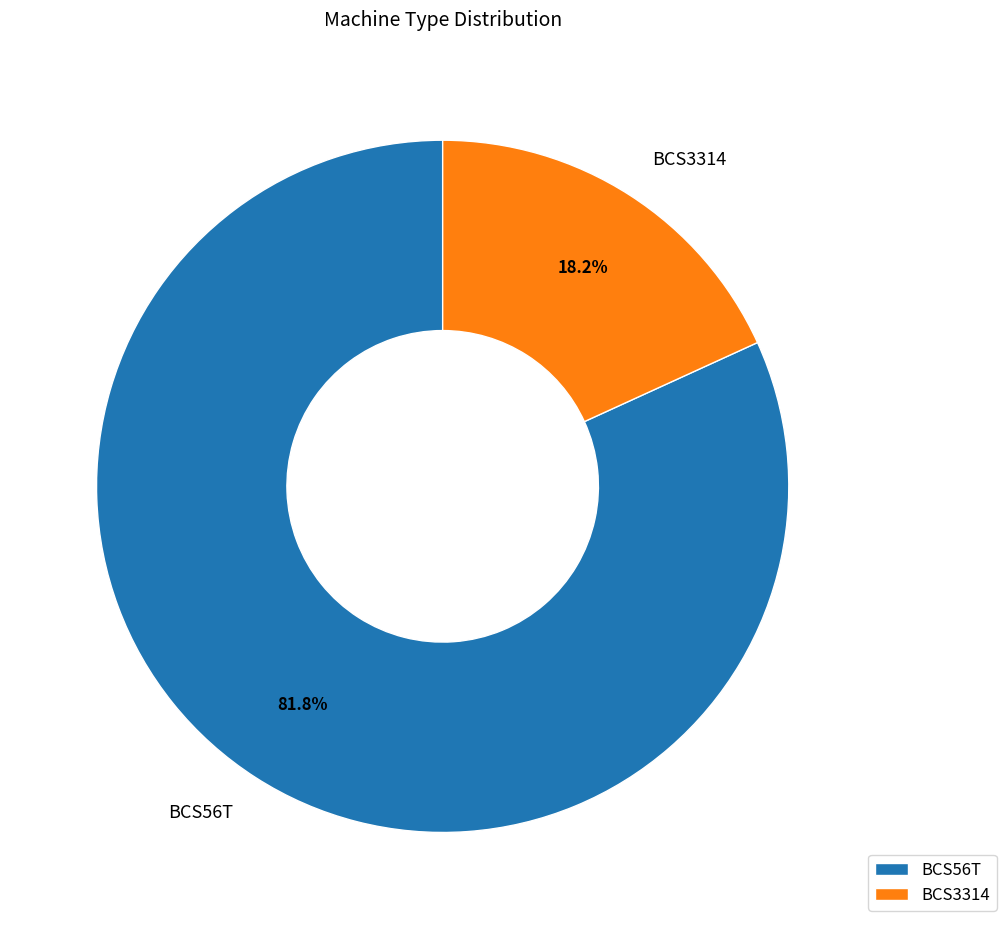

Which slice is the smallest?

BCS3314